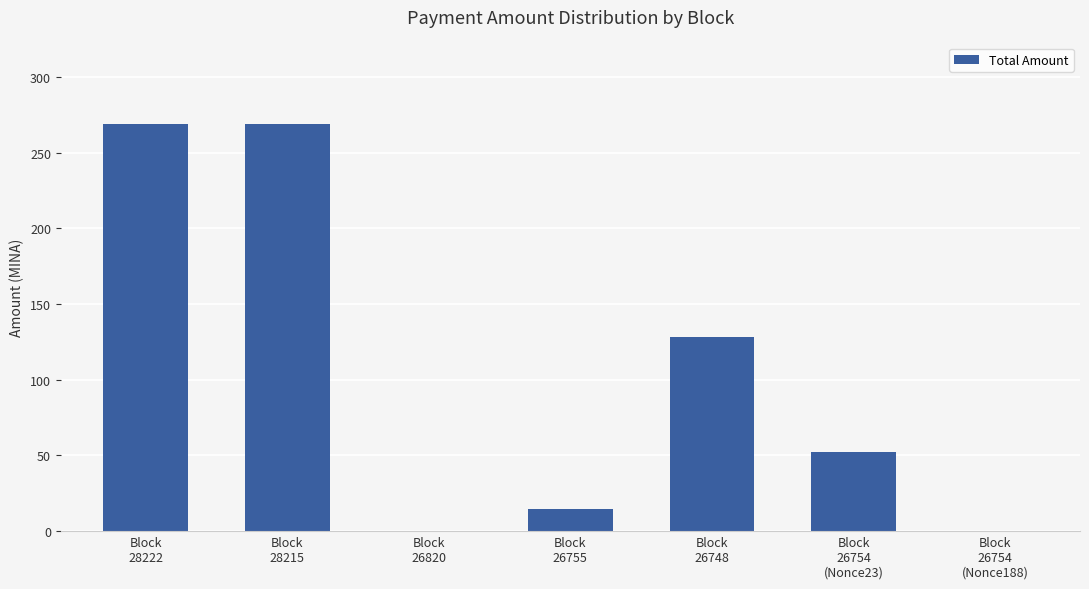

At which label is the value closest to 134?

Block
26748